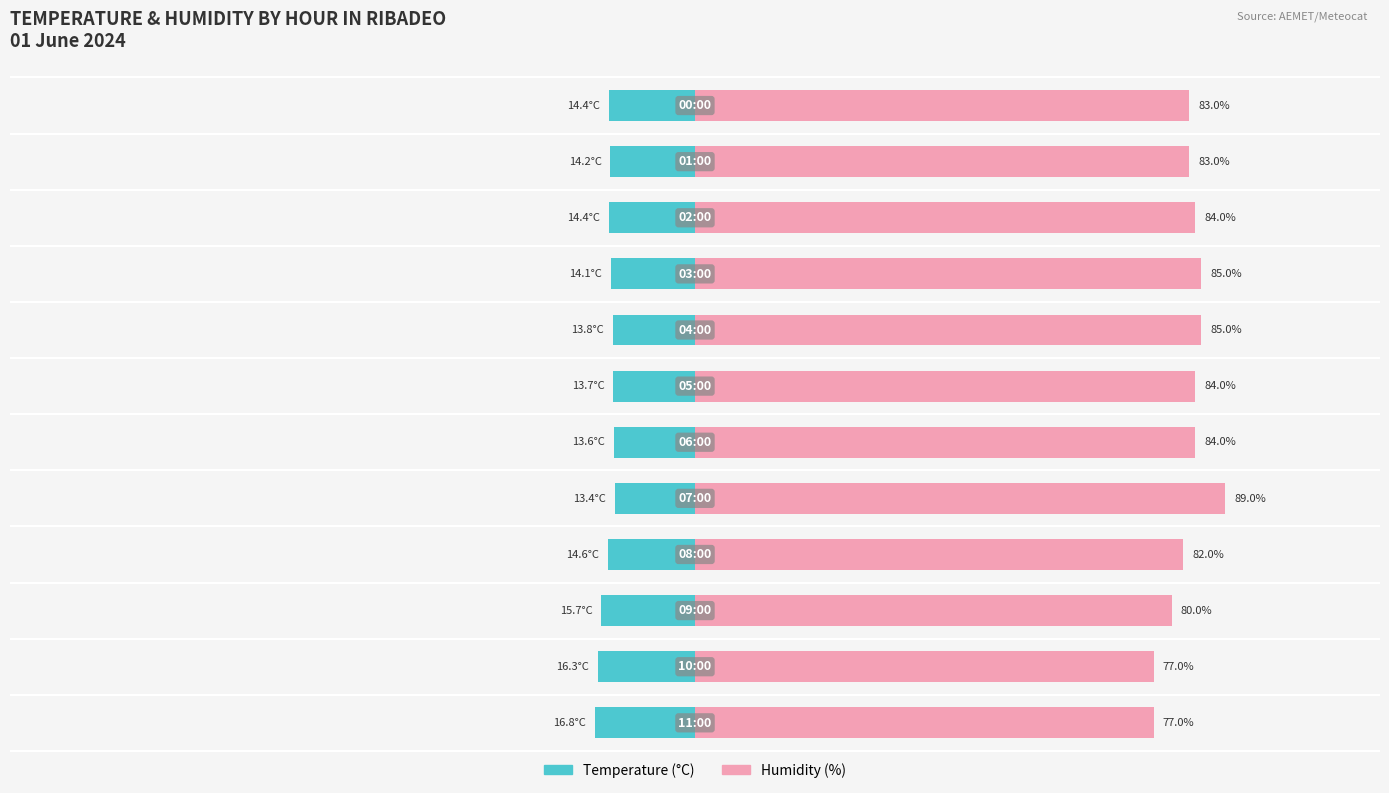

What position from the right is 9?

3